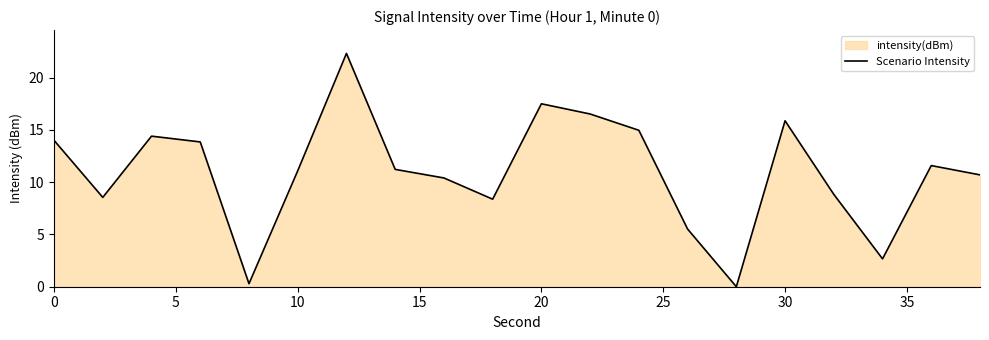

Count the number of values greater than 11.

11